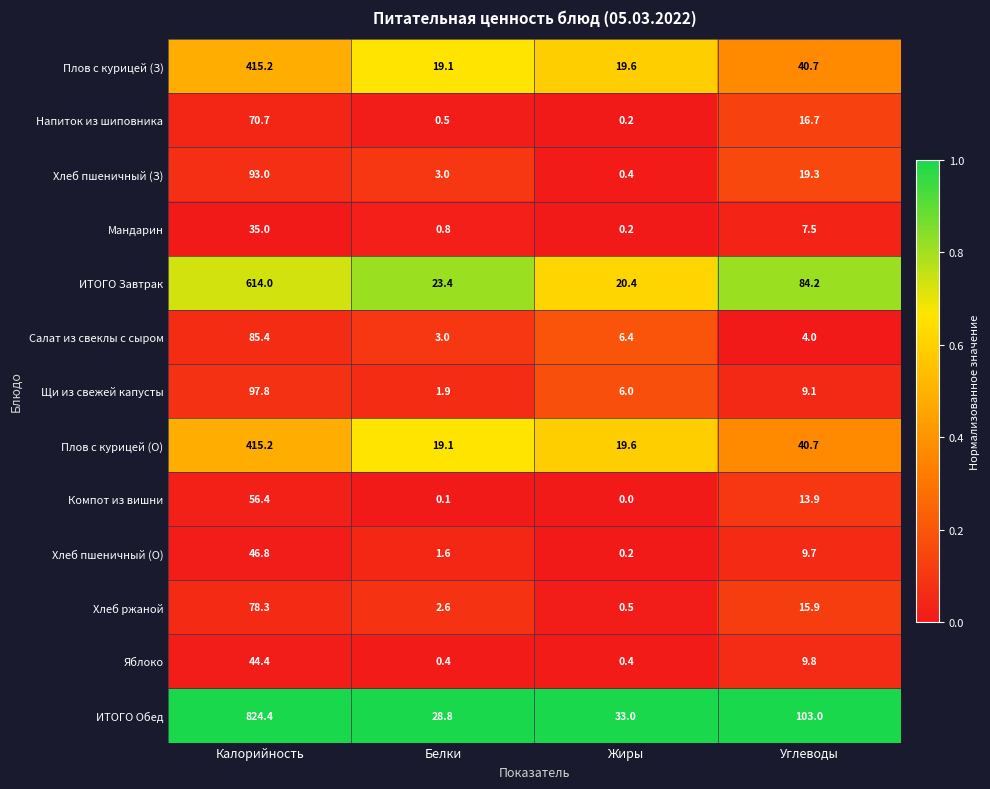

What is the greatest value displayed?

824.4